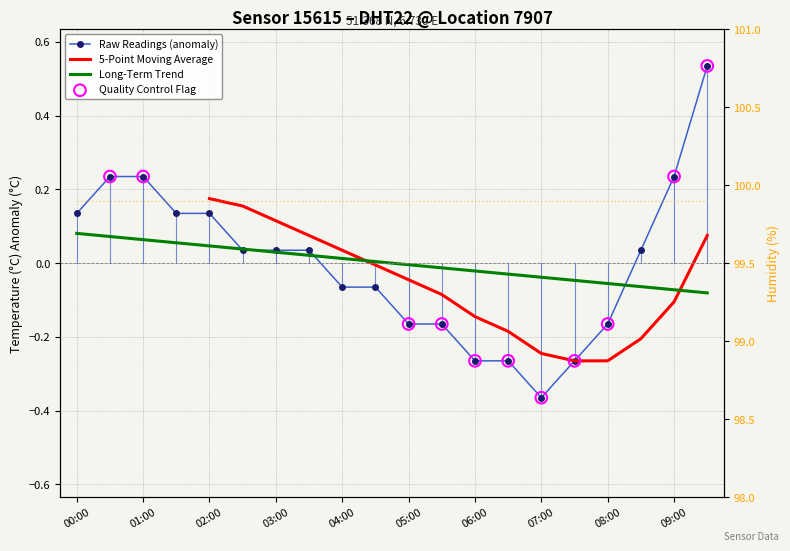

Between 03:00 and 04:30, which is larger?

03:00